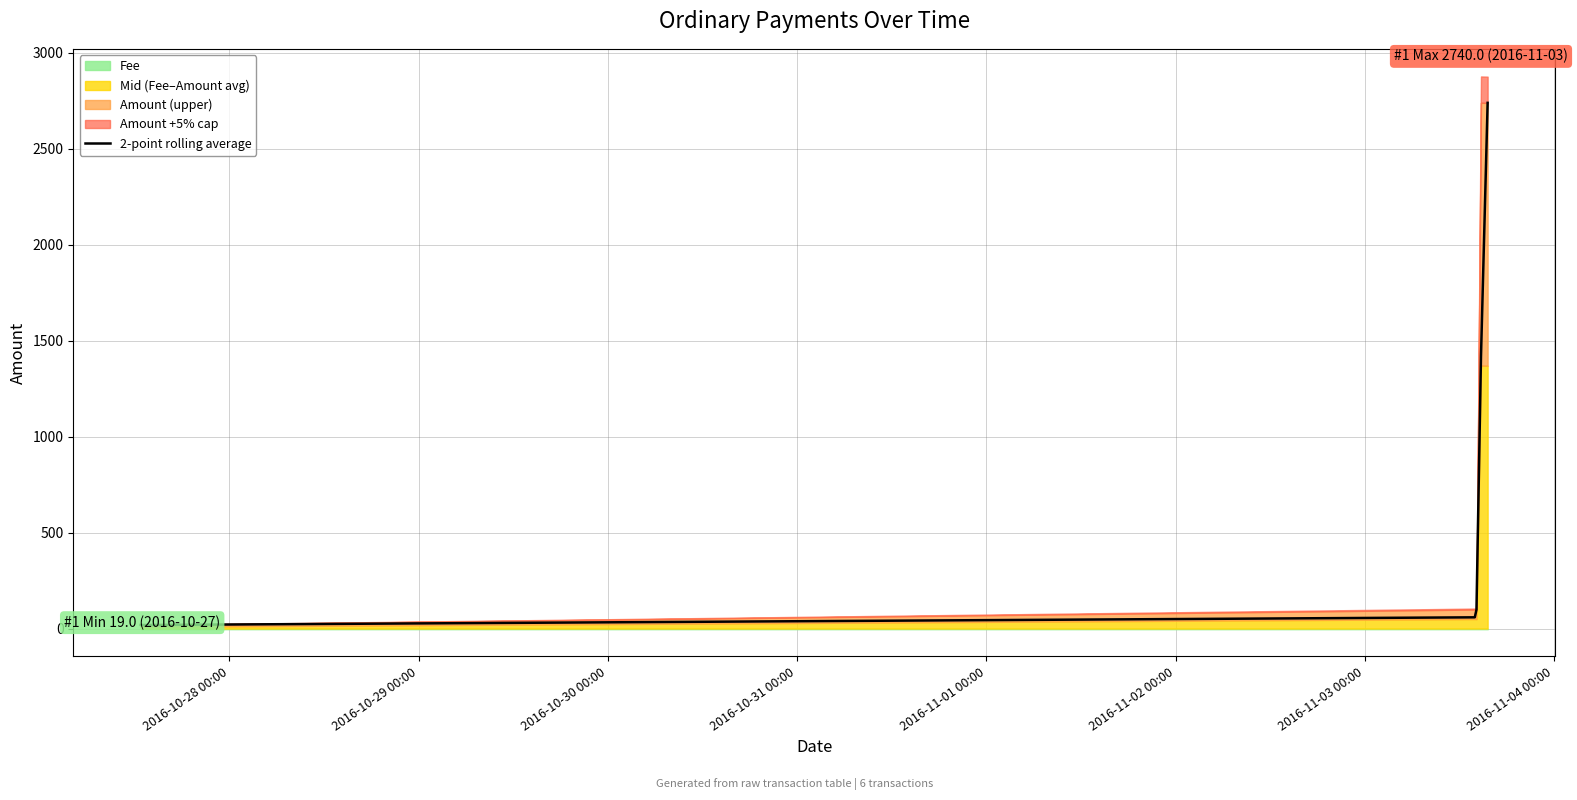

Reading right to left, list all the values displayed in this chart.

2739.5	1419.5	99.5	59.5	19.5	20.0